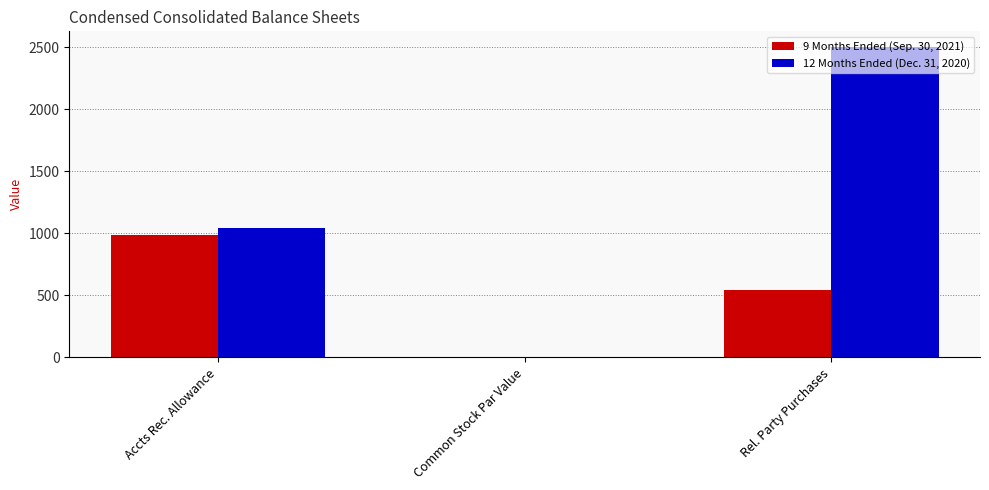

Is it true that 9 Months Ended (Sep. 30, 2021) equals 869 at Rel. Party Purchases?

False